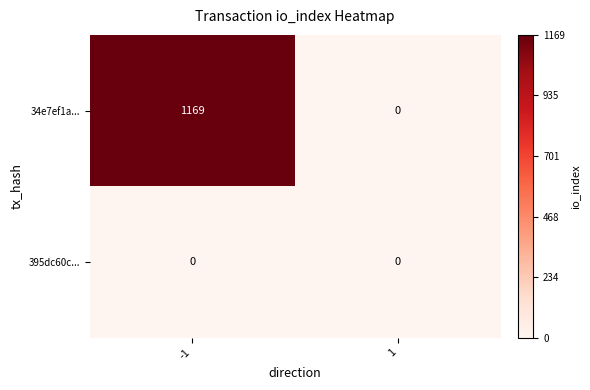

Which category has the highest value across all series?

-1